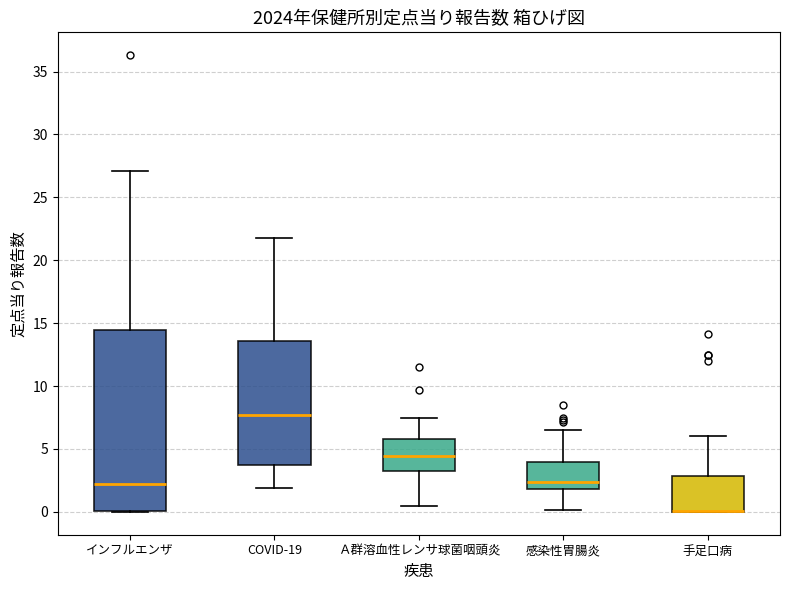

Reading left to right, transcribe this box plot: for each box, give where its median line is, the range the box spans, and where its two whiskers end, as read against the y-axis. The values are not printed on the chart, so give them approximately, as read against the axis.

インフルエンザ: median 2.0, box 0.0 to 14.5, whiskers 0.0 to 27.0
COVID-19: median 7.5, box 3.5 to 13.5, whiskers 2.0 to 22.0
Ａ群溶血性レンサ球菌咽頭炎: median 4.5, box 3.0 to 6.0, whiskers 0.5 to 7.5
感染性胃腸炎: median 2.5, box 2.0 to 4.0, whiskers 0.0 to 6.5
手足口病: median 0.0 (drawn on the box's lower edge), box 0.0 to 3.0, whiskers 0.0 to 6.0